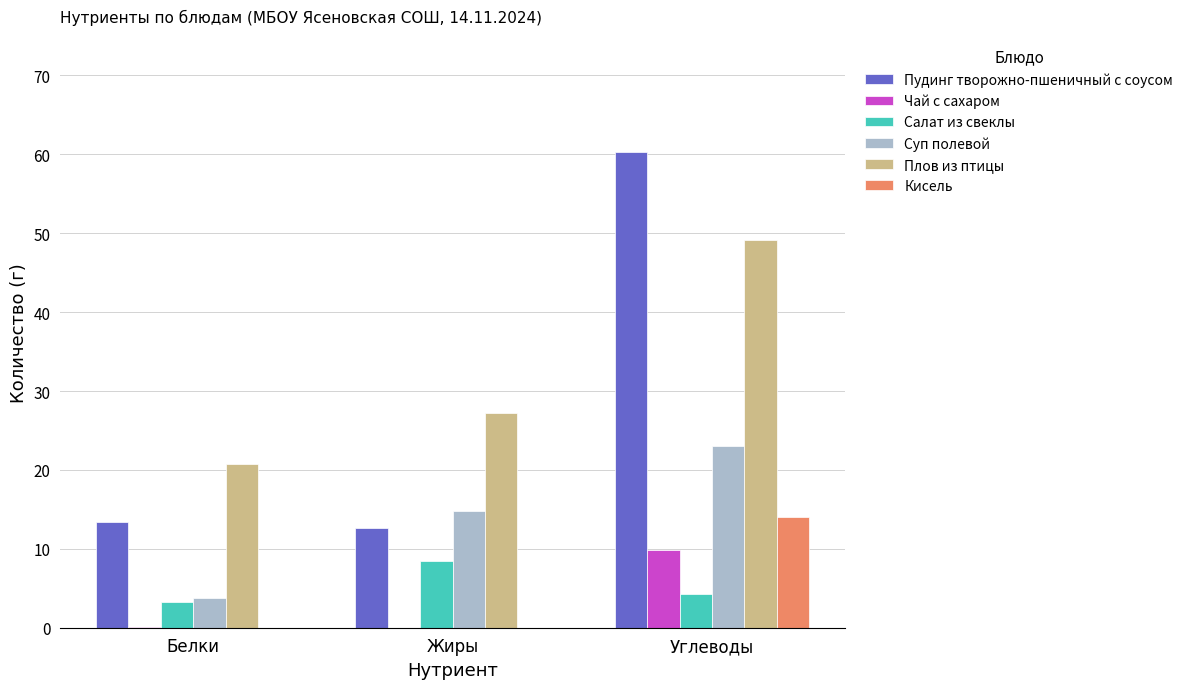

Which label corresponds to the largest value in the chart?

Углеводы